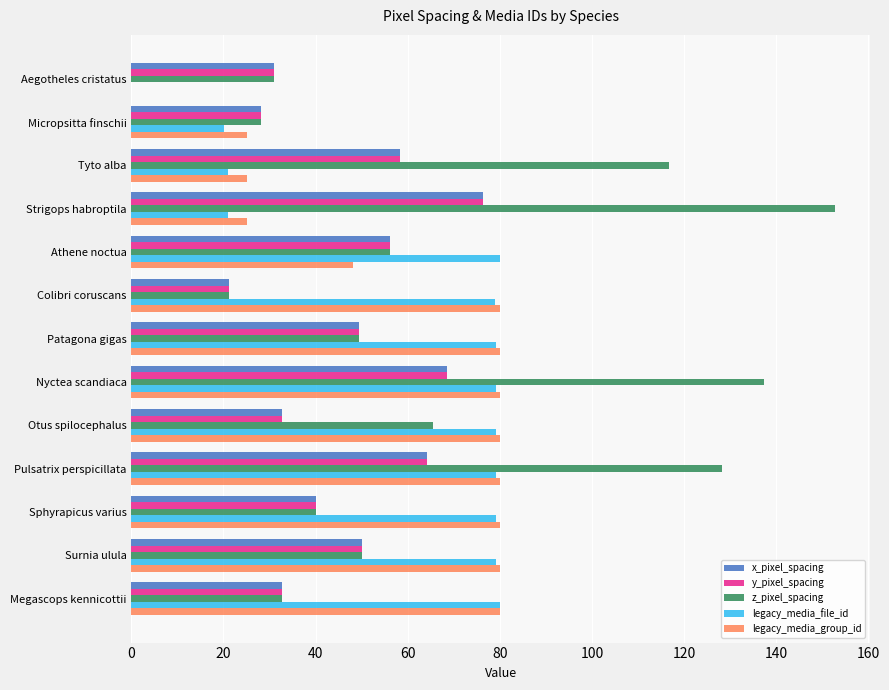

Read the legacy_media_group_id value at Pulsatrix perspicillata.

80.0